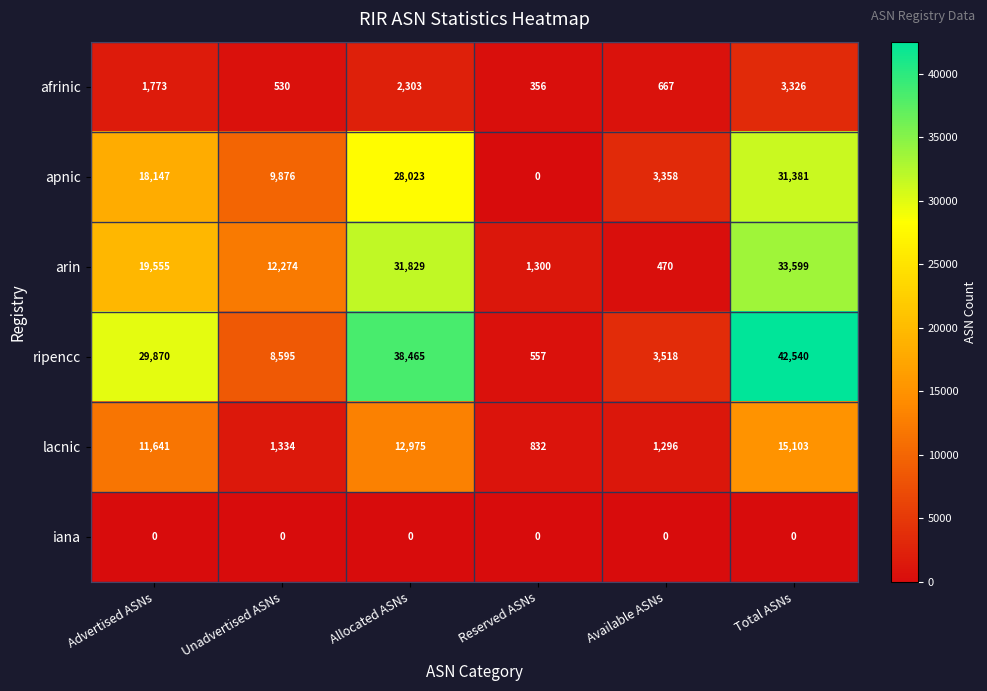

What is the difference between the afrinic values at Unadvertised ASNs and Reserved ASNs?

174